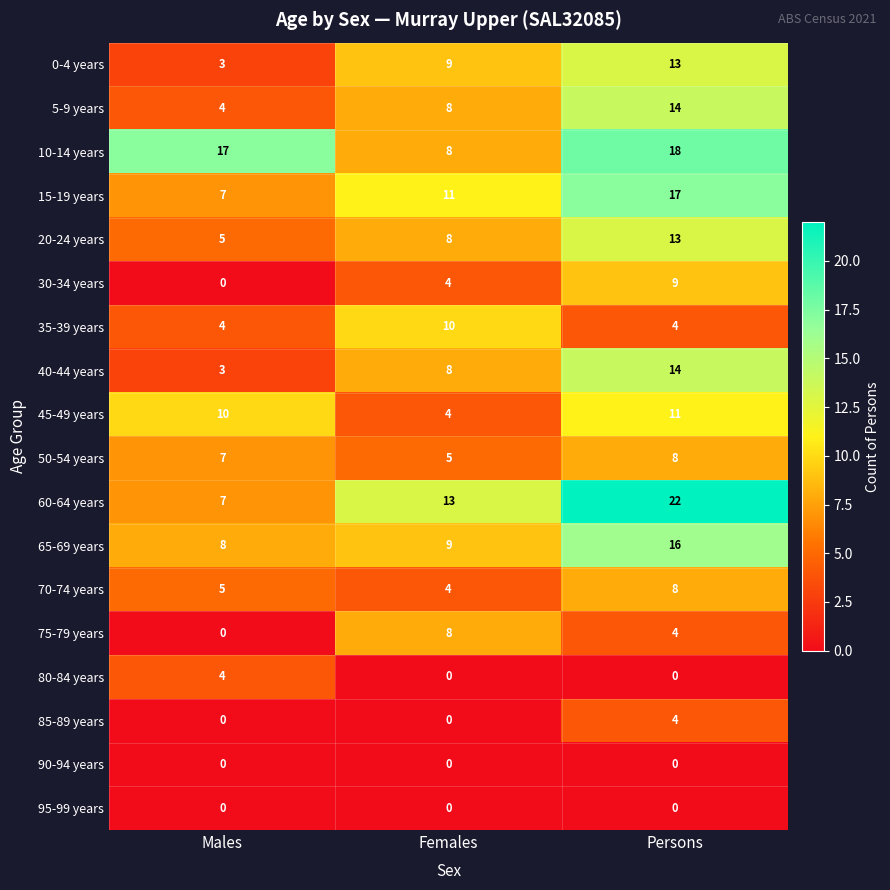

Which series has the widest spread of values?

60-64 years